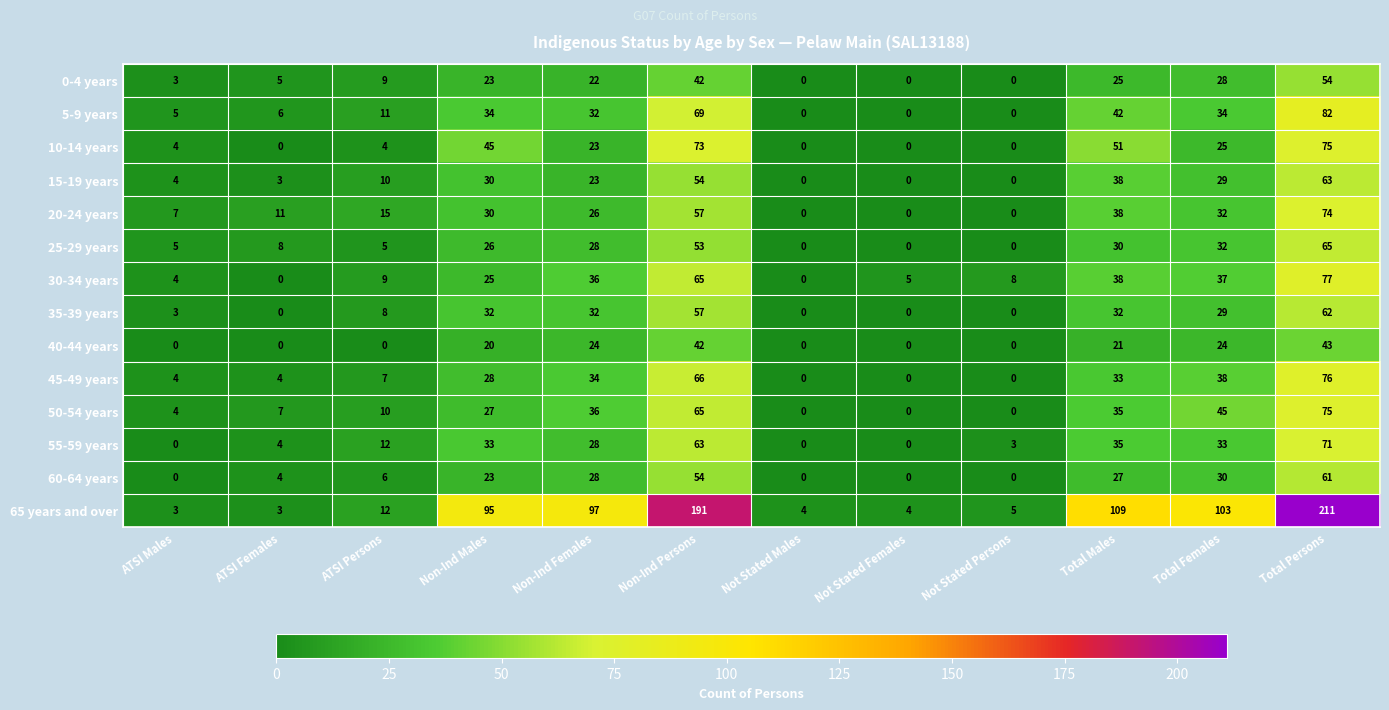

What is the difference between the second highest and minimum values in the 65 years and over series?

188